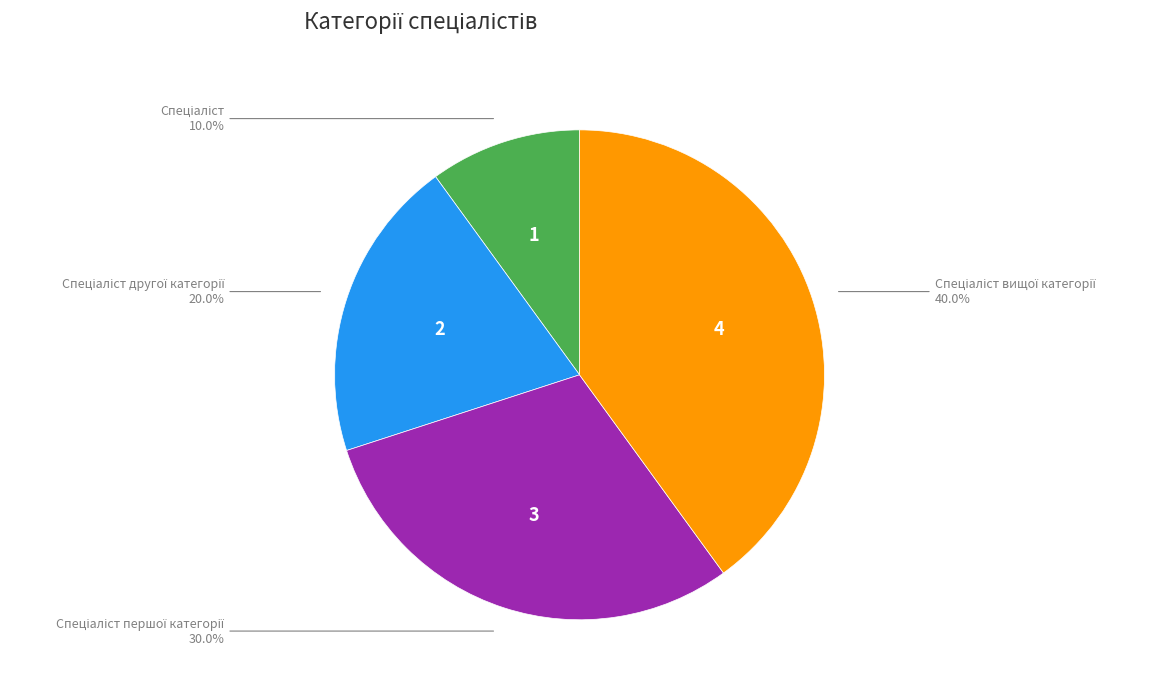

What percentage is NOT represented by Спеціаліст другої категорії?

80.0%